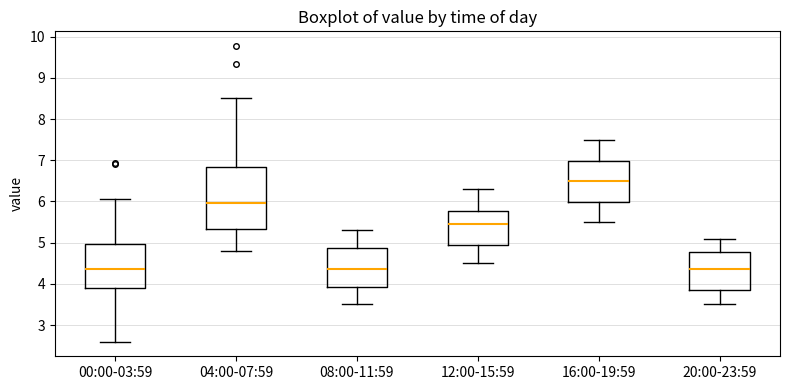

Where does the lower whisker of the box for 08:00-11:59 end on the y-axis? The values are not printed on the chart, so give them approximately, as read against the axis.

3.5